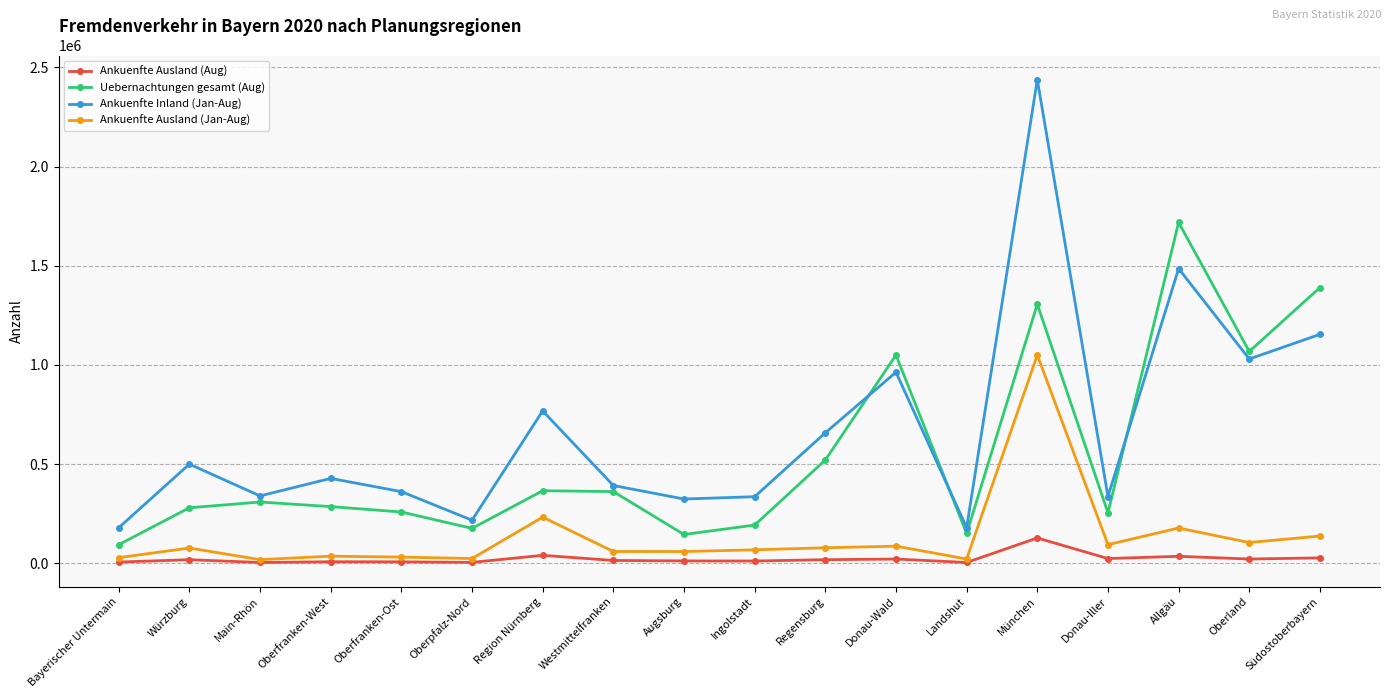

Is it true that Uebernachtungen gesamt (Aug) equals 258257 at Oberfranken-Ost?

True